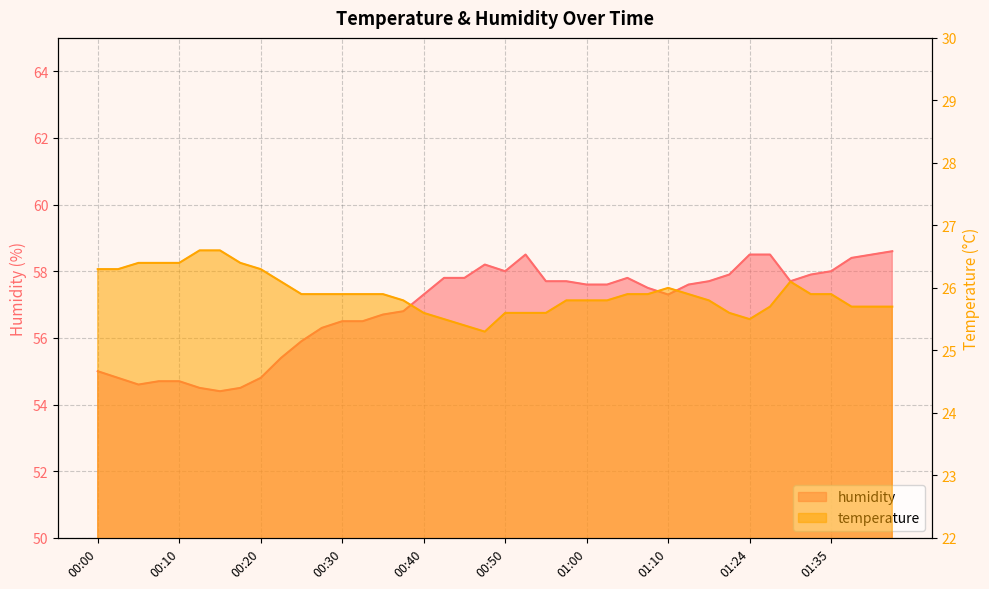

At which category is the sum across all series the highest?

01:43